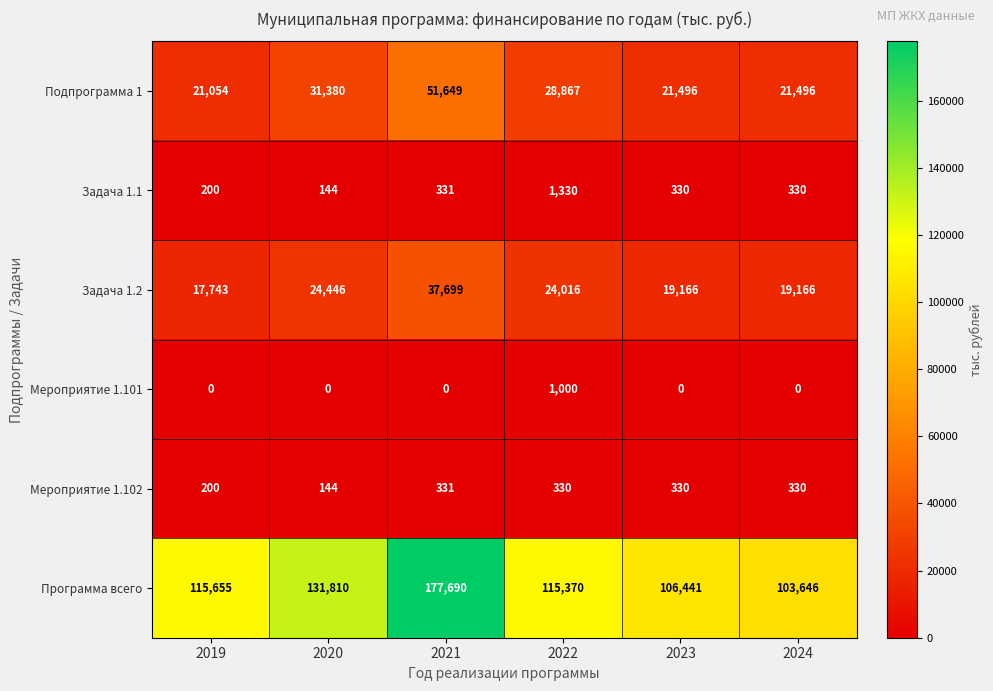

Is it true that Задача 1.1 equals 330 at 2023?

True